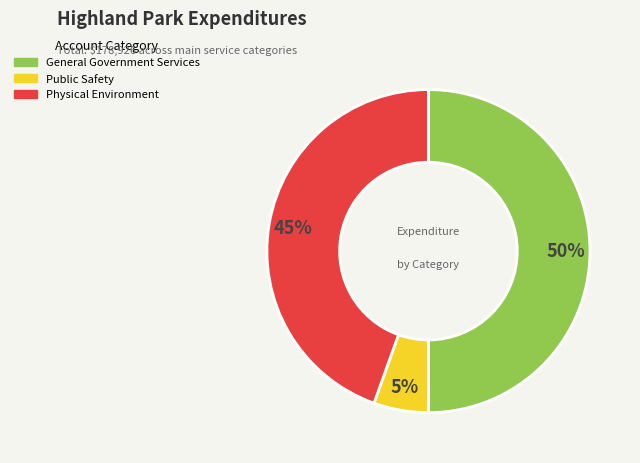

How many segments does this pie chart have?

3